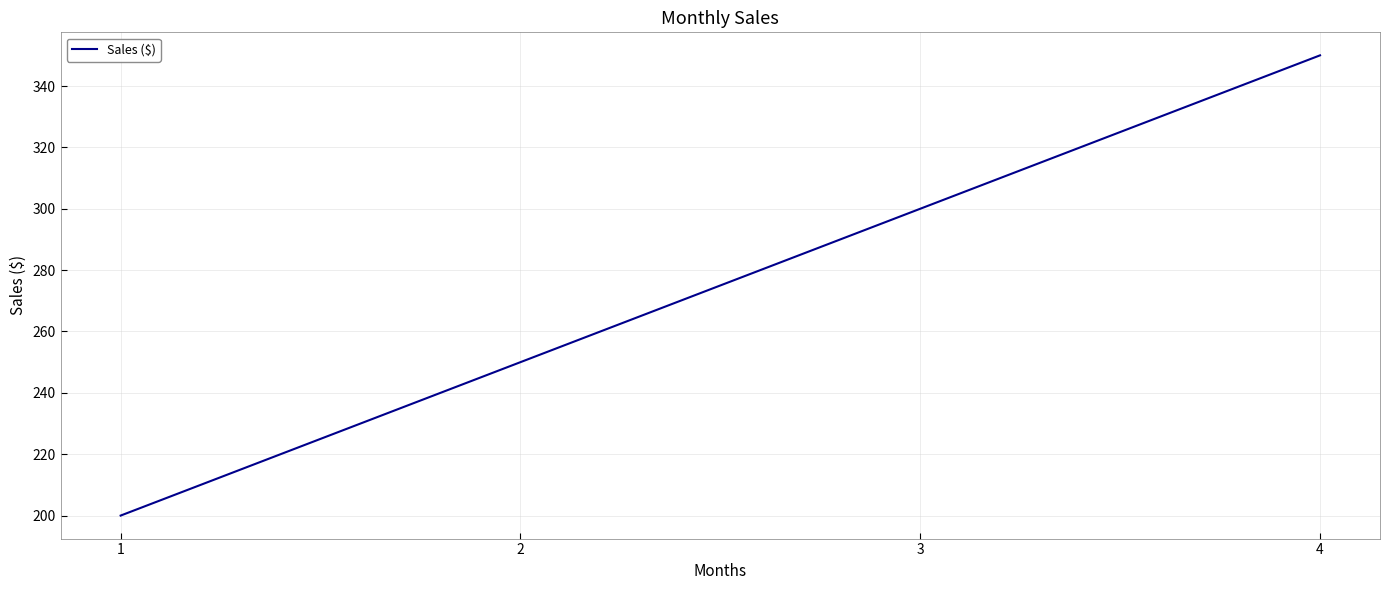

What is the smallest value displayed?

200